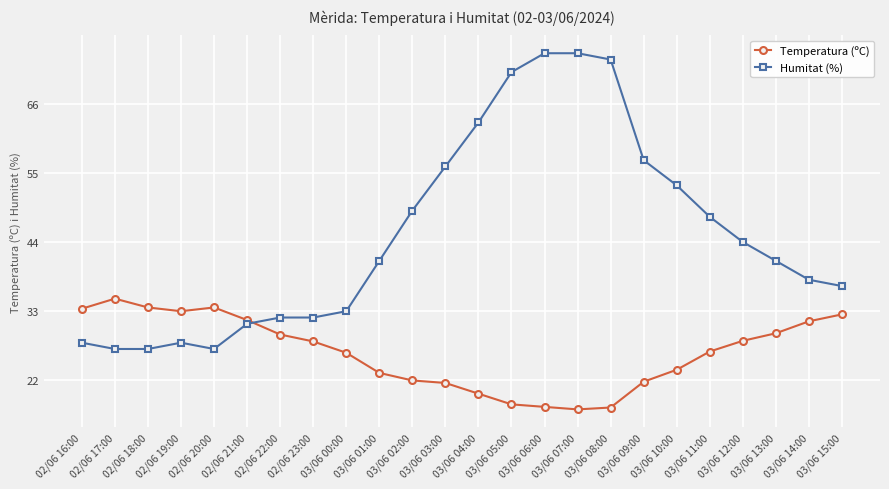

True or false: Humitat (%) has a value of 19.3 at 03/06 11:00.

False